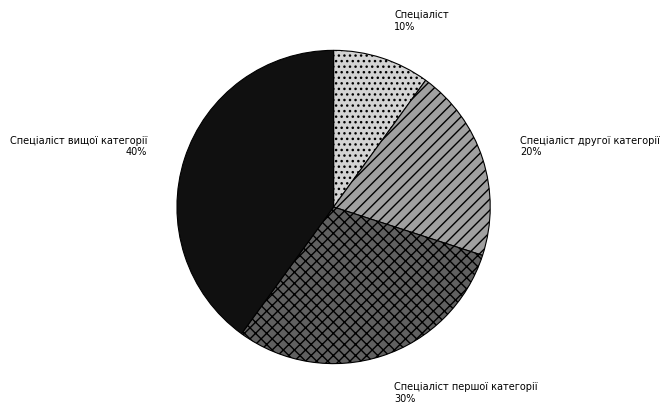

To the nearest percent, what percentage of the pie is Спеціаліст першої категорії?

30%